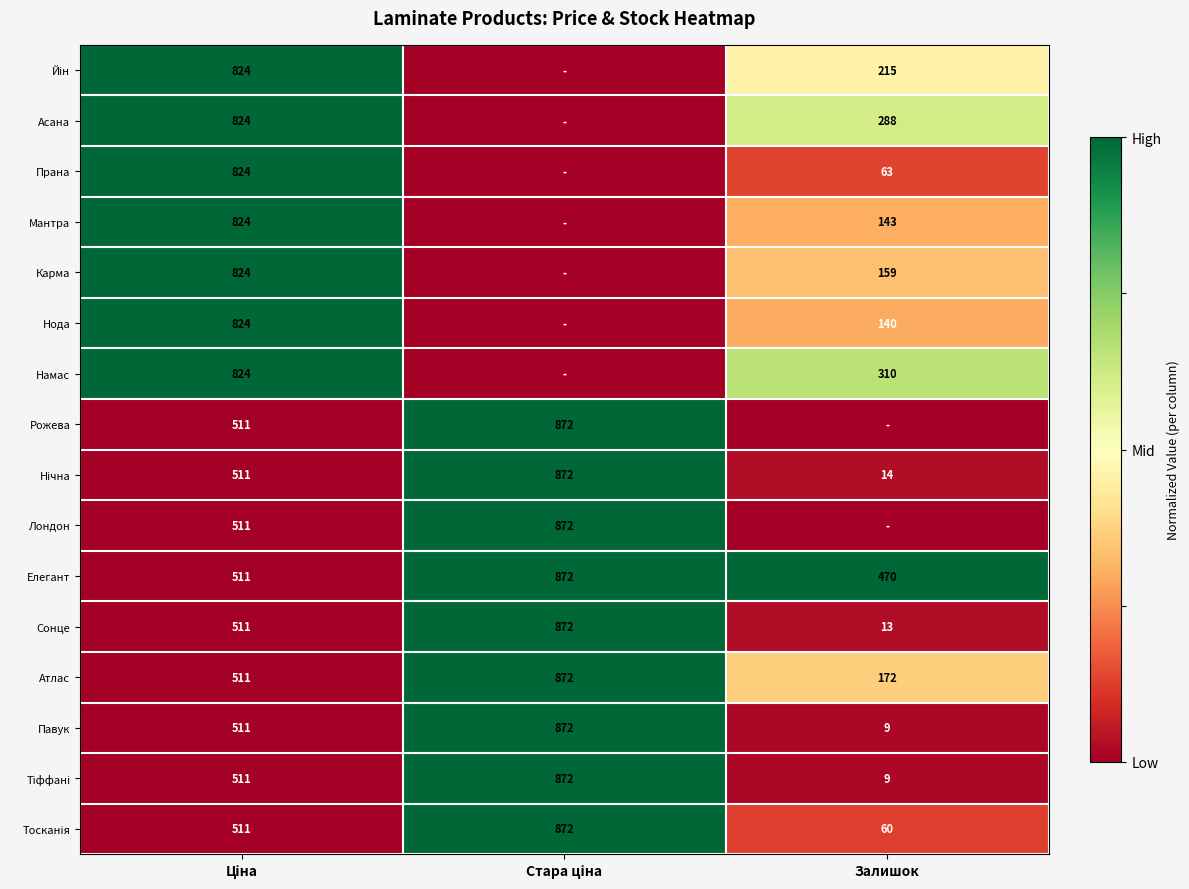

What is the highest value of the Атлас series?

872